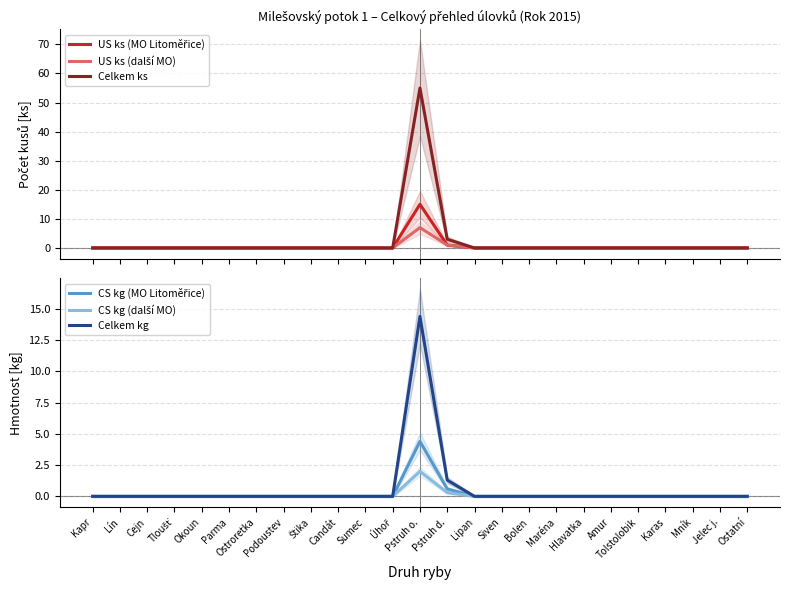

What are all the series names shown in the legend?

US ks (MO Litoměřice), US ks (další MO), Celkem ks, CS kg (MO Litoměřice), CS kg (další MO), Celkem kg